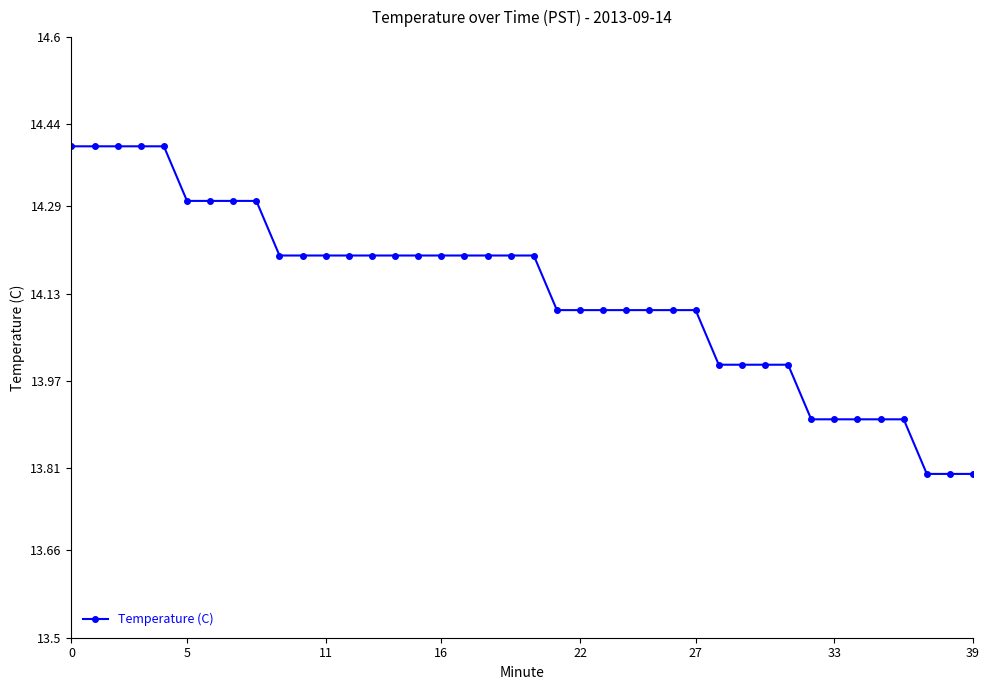

What is the smallest value displayed?

13.8